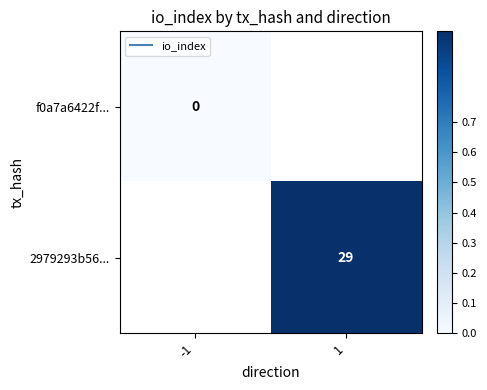

At how many categories does at least one series exceed 0?

1